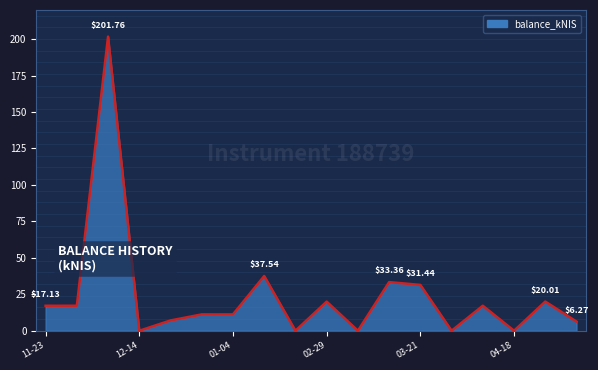

How many lines are shown in the chart?

1